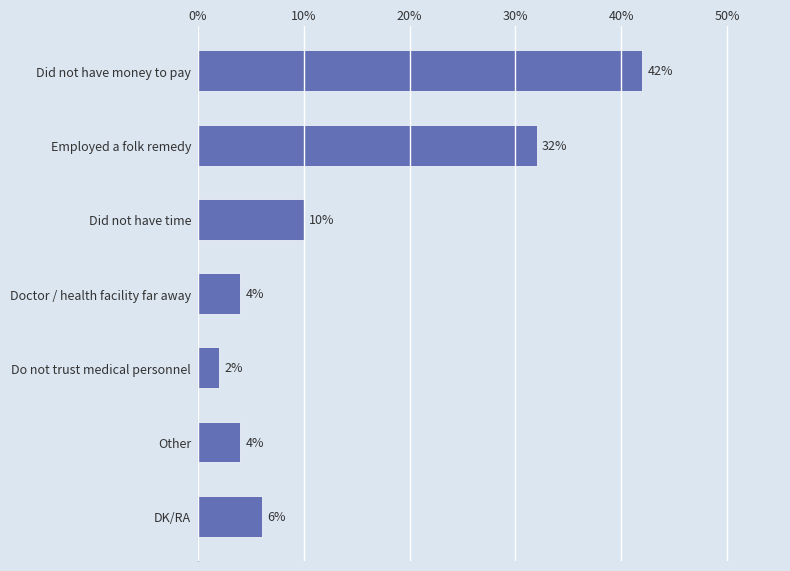

What is the smallest value displayed?

2